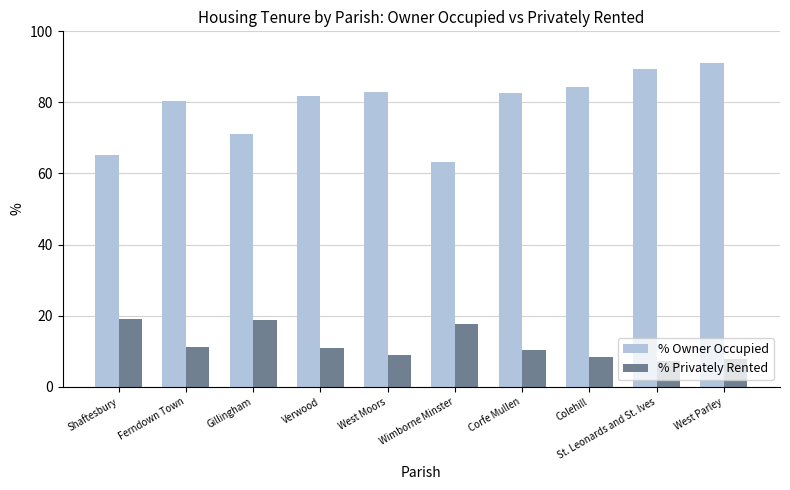

What value does the % Owner Occupied series have at Wimborne Minster?

63.2